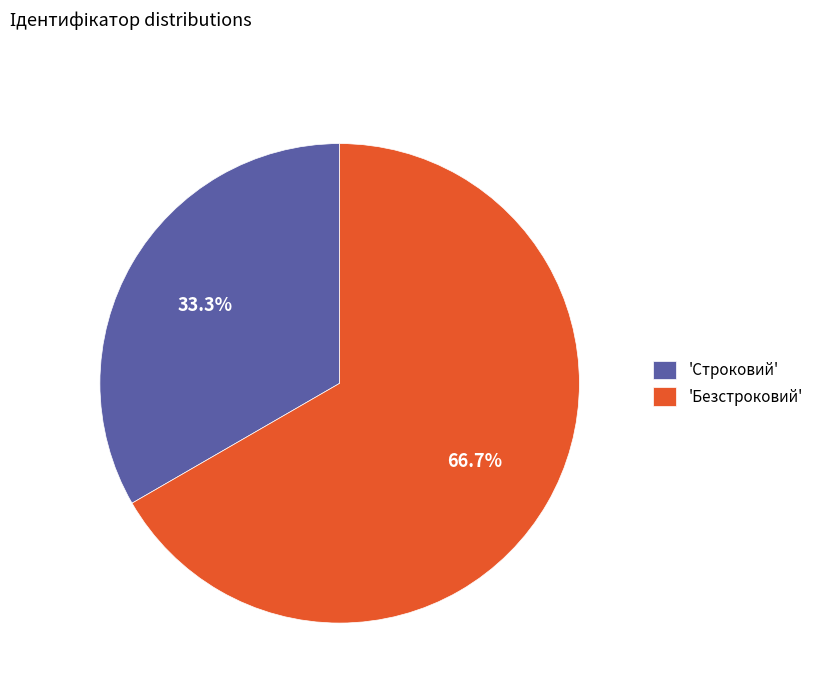

What percentage do 'Безстроковий' and 'Строковий' together represent?

100.0%